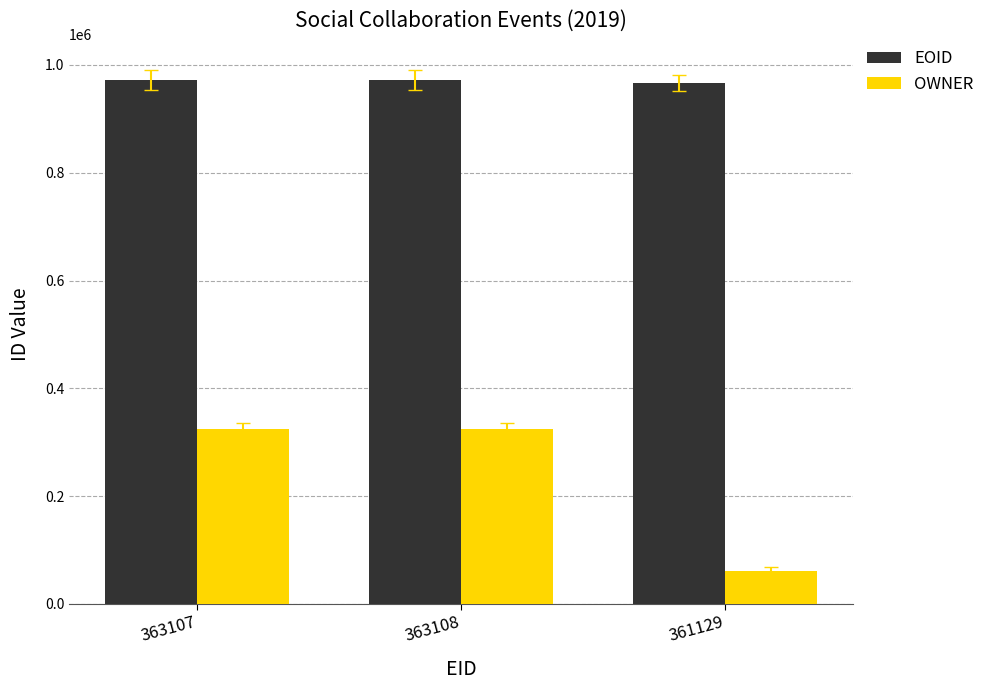

Rank the series by their average value, from highest to lowest.

EOID, OWNER